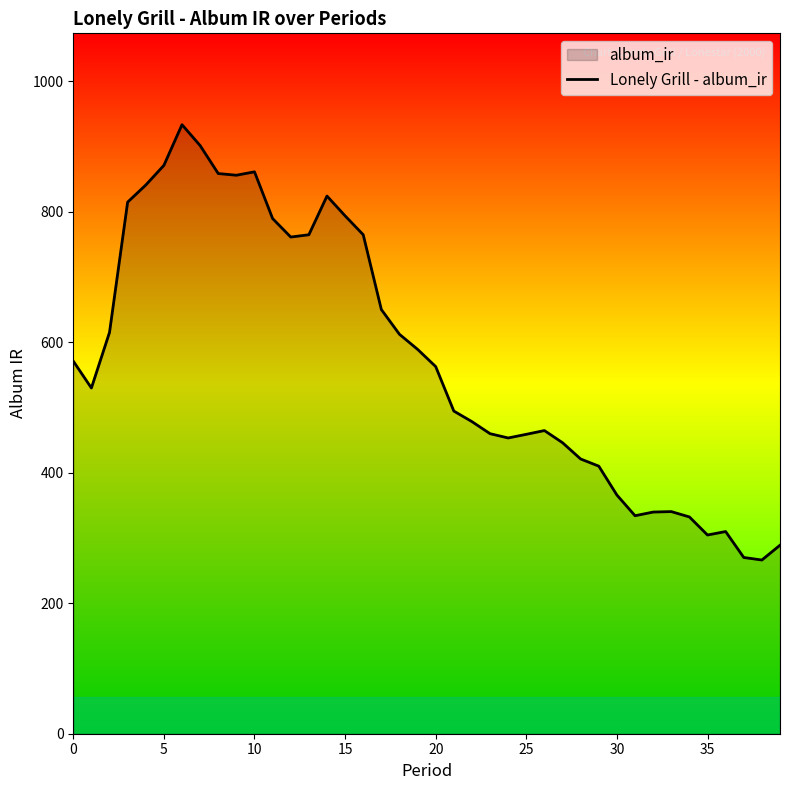

What is the difference between the maximum and minimum values?

667.4